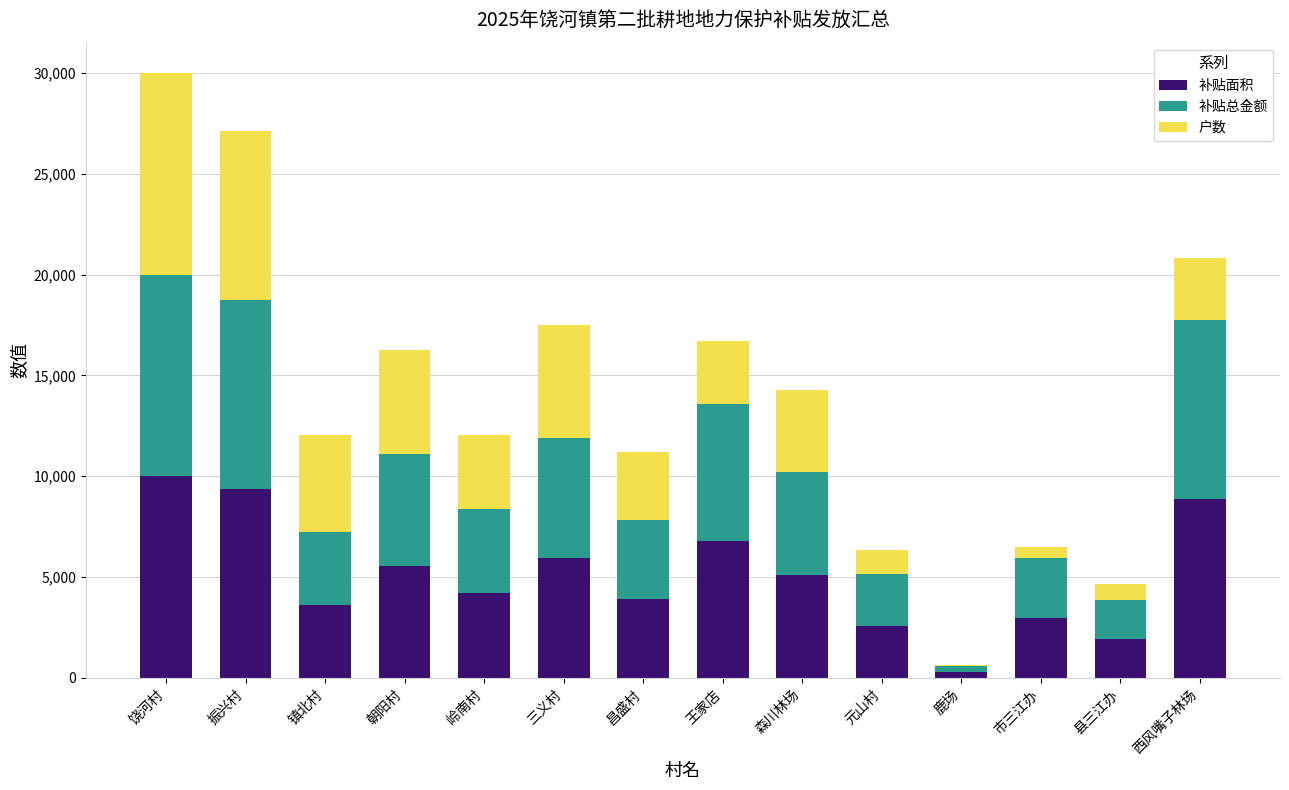

At which label does 补贴面积 reach its peak?

饶河村